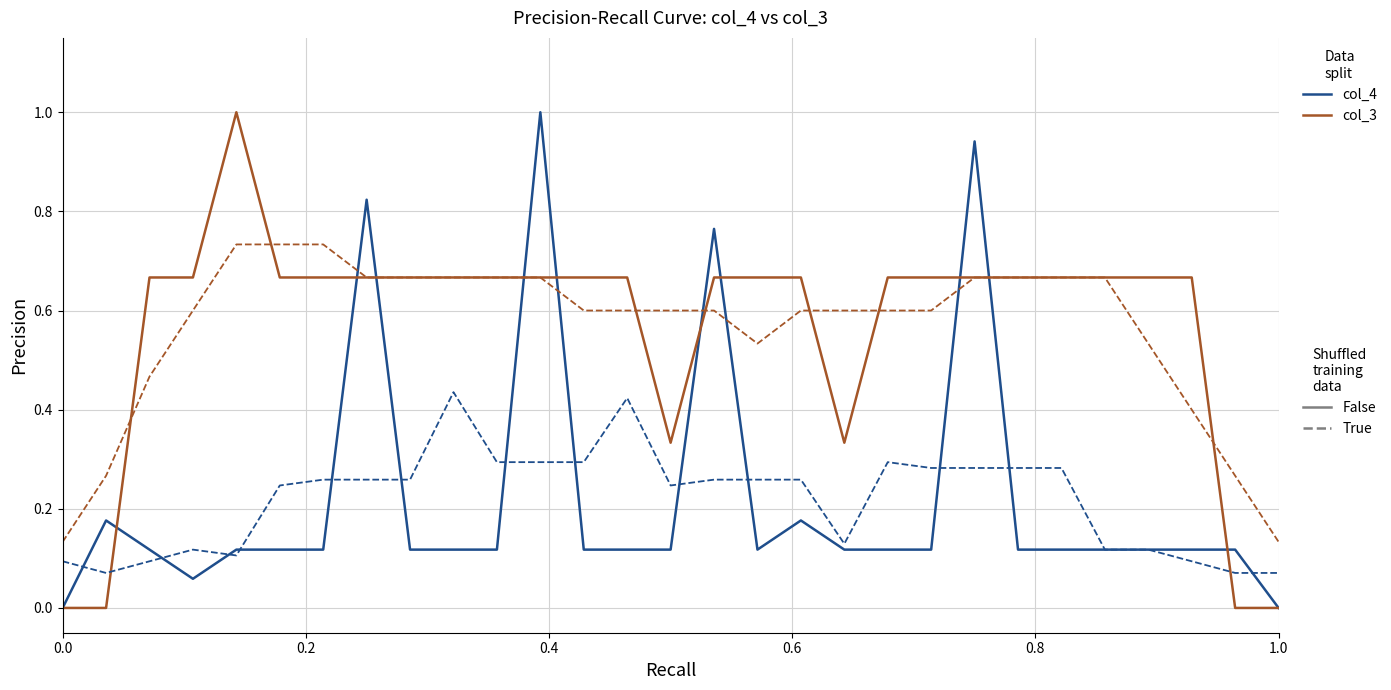

What is the maximum value shown in the chart?

1.0